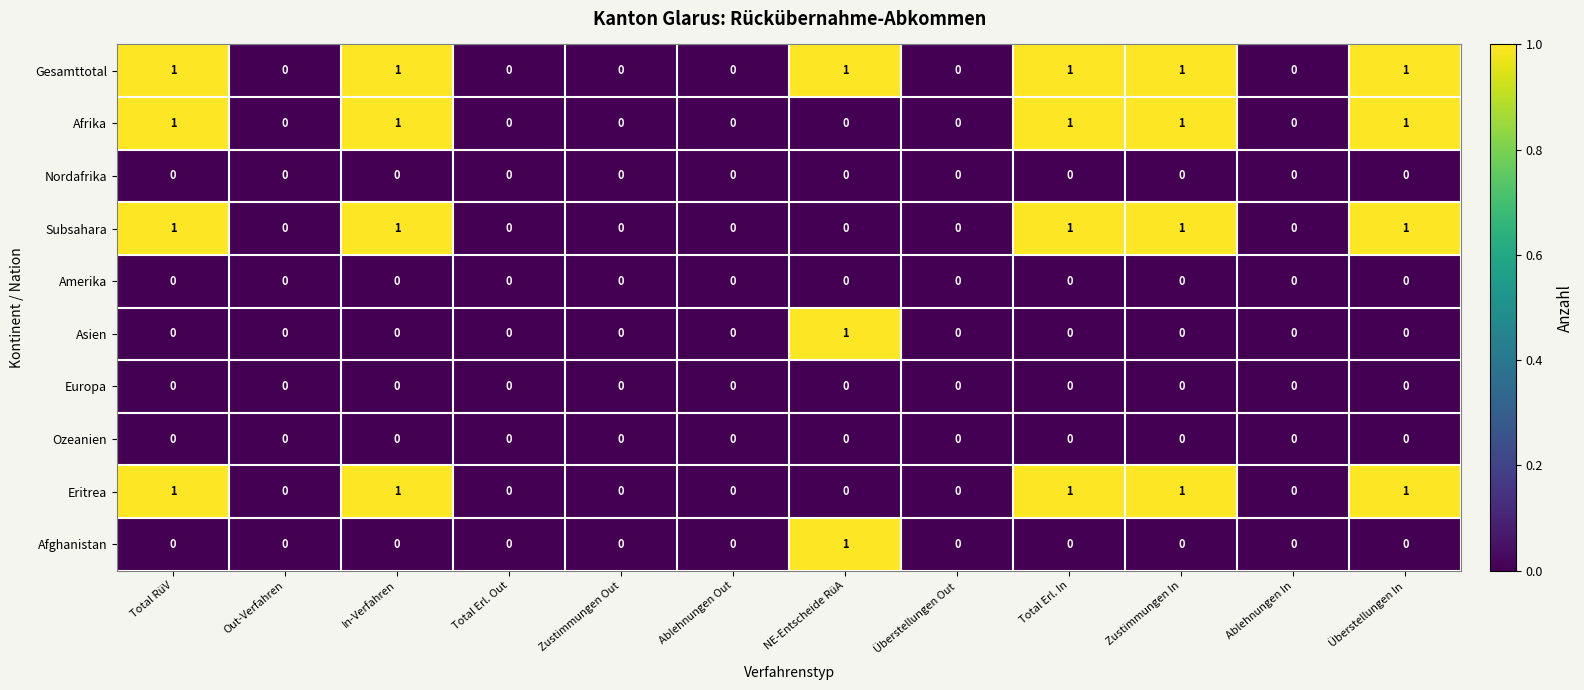

The Asien series shows 0 at Zustimmungen Out. True or false?

True